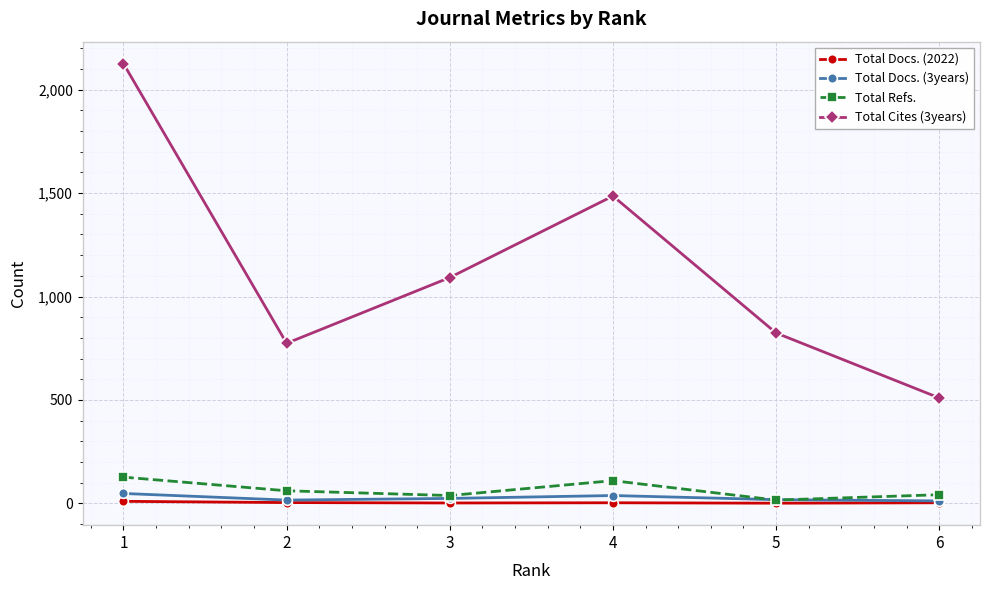

Which series has the largest range (max minus min)?

Total Cites (3years)